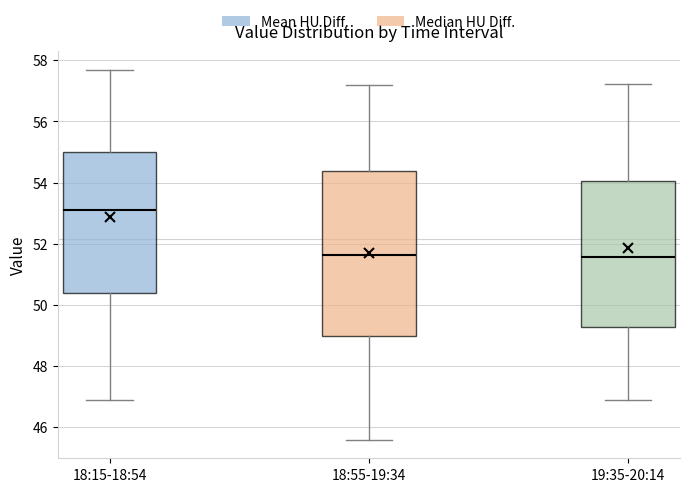

Reading left to right, transcribe this box plot: for each box, give where its median line is, the range the box spans, and where its two whiskers end, as read against the y-axis. The values are not printed on the chart, so give them approximately, as read against the axis.

18:15-18:54: median 53.0, box 50.4 to 55.0, whiskers 46.8 to 57.6
18:55-19:34: median 51.6, box 49.0 to 54.4, whiskers 45.6 to 57.2
19:35-20:14: median 51.6, box 49.2 to 54.0, whiskers 46.8 to 57.2